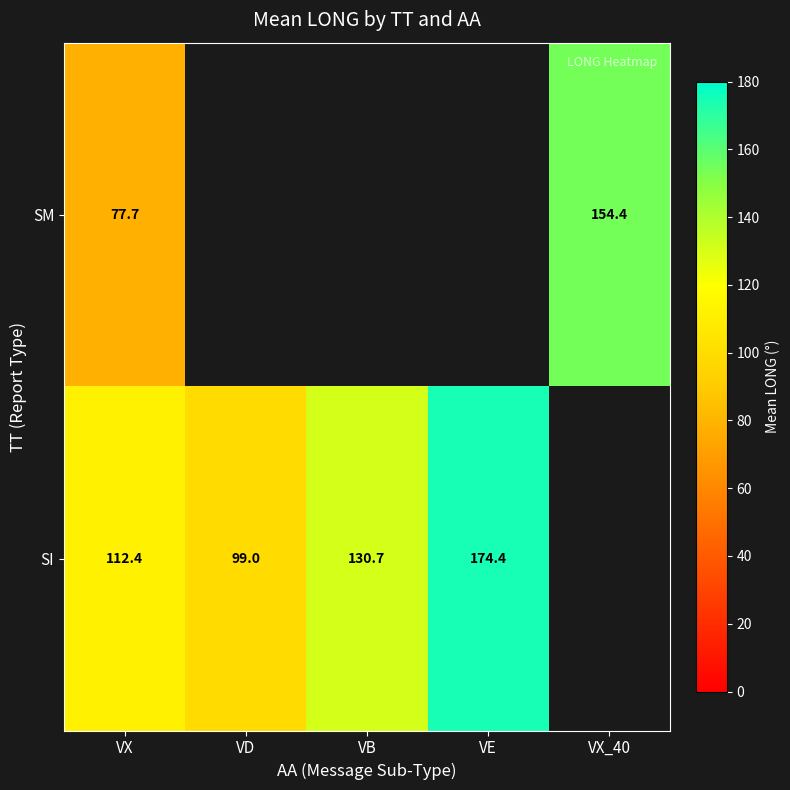

How many distinct data groups are displayed?

2